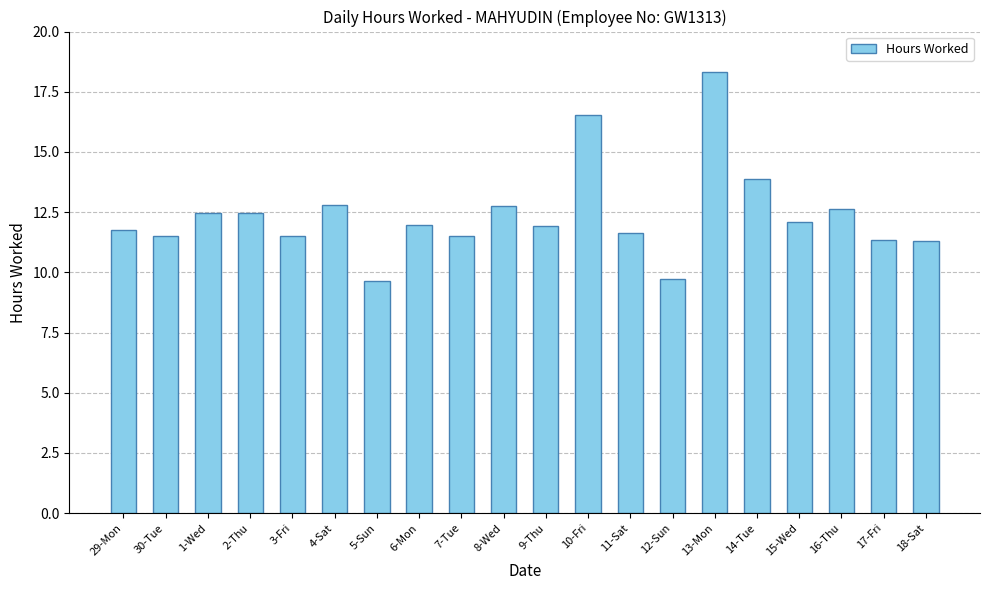

The value at 12-Sun is 9.7. True or false?

True